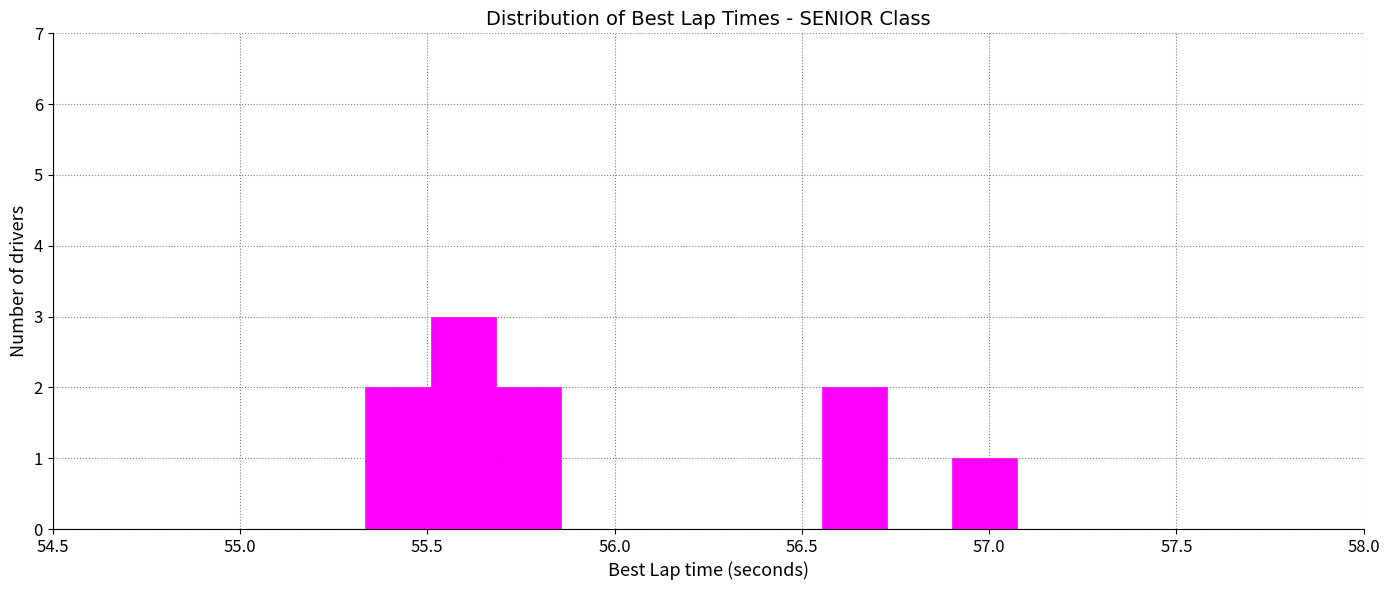

Read against the x-axis, roughly where is the centre of the tallest bar?

55.60